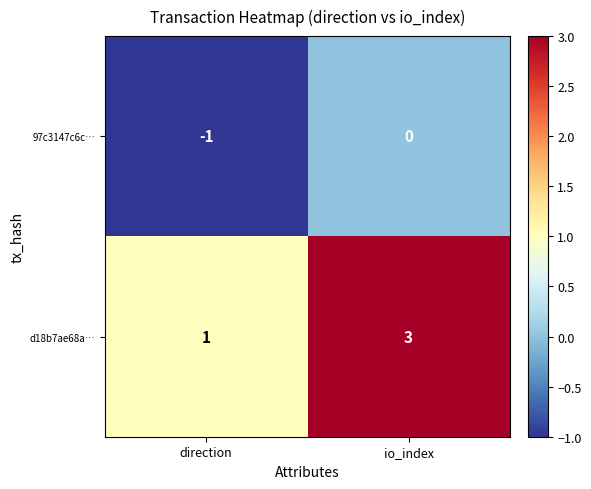

Rank the series at io_index from lowest to highest value.

97c3147c6c…, d18b7ae68a…